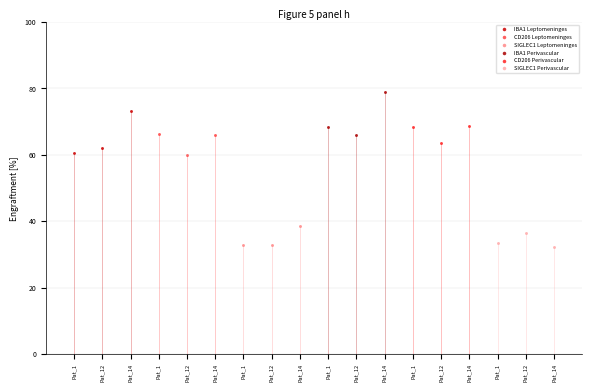

Which series contains the highest Y value?

IBA1 Perivascular